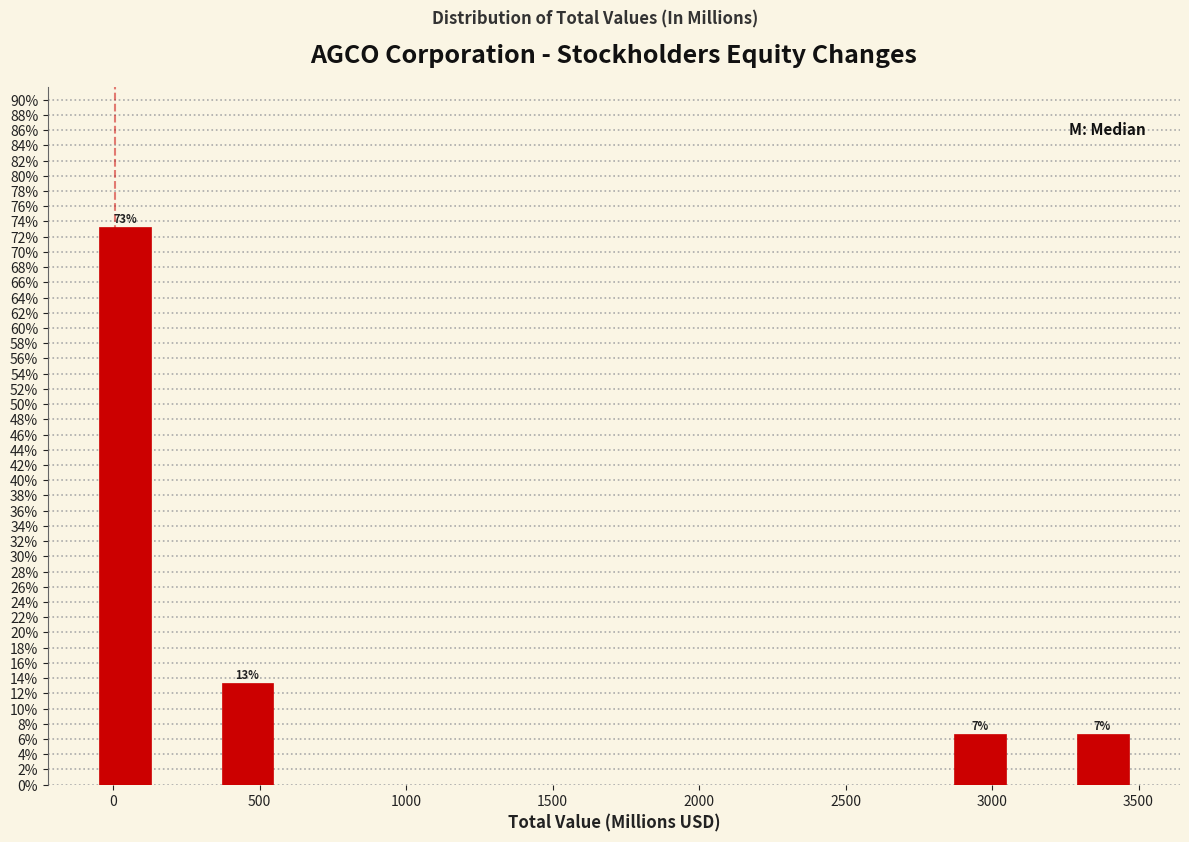

Which range on the x-axis has the tallest bar?

-50 to 150